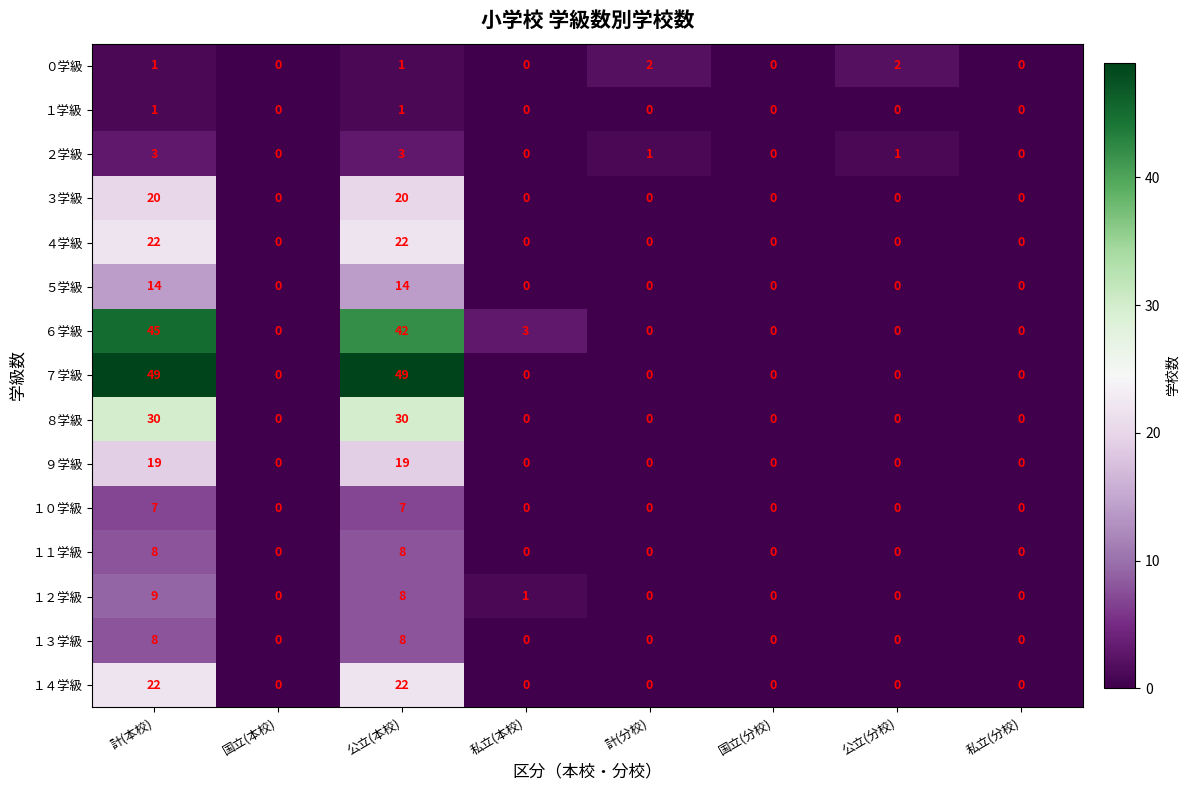

The ７学級 series shows 0 at 私立(本校). True or false?

True